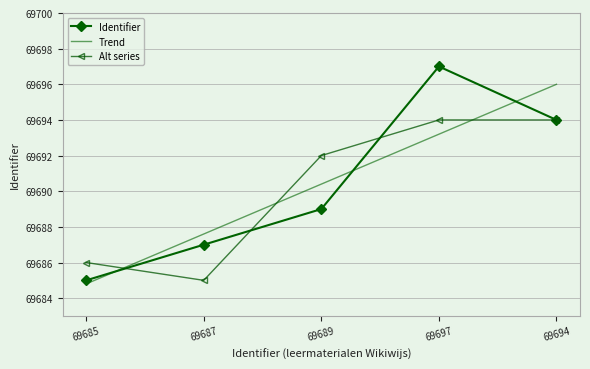

Does the chart have visible grid lines?

Yes